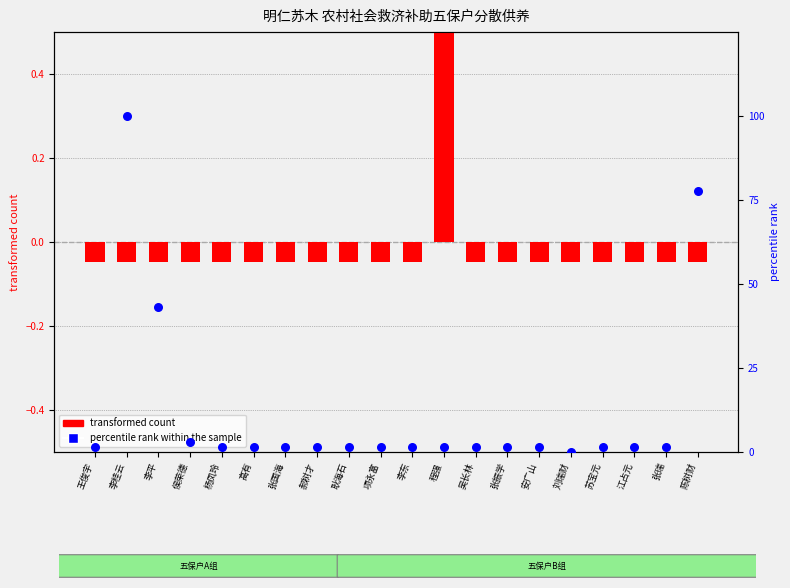

Which series reaches the minimum Y coordinate?

transformed count